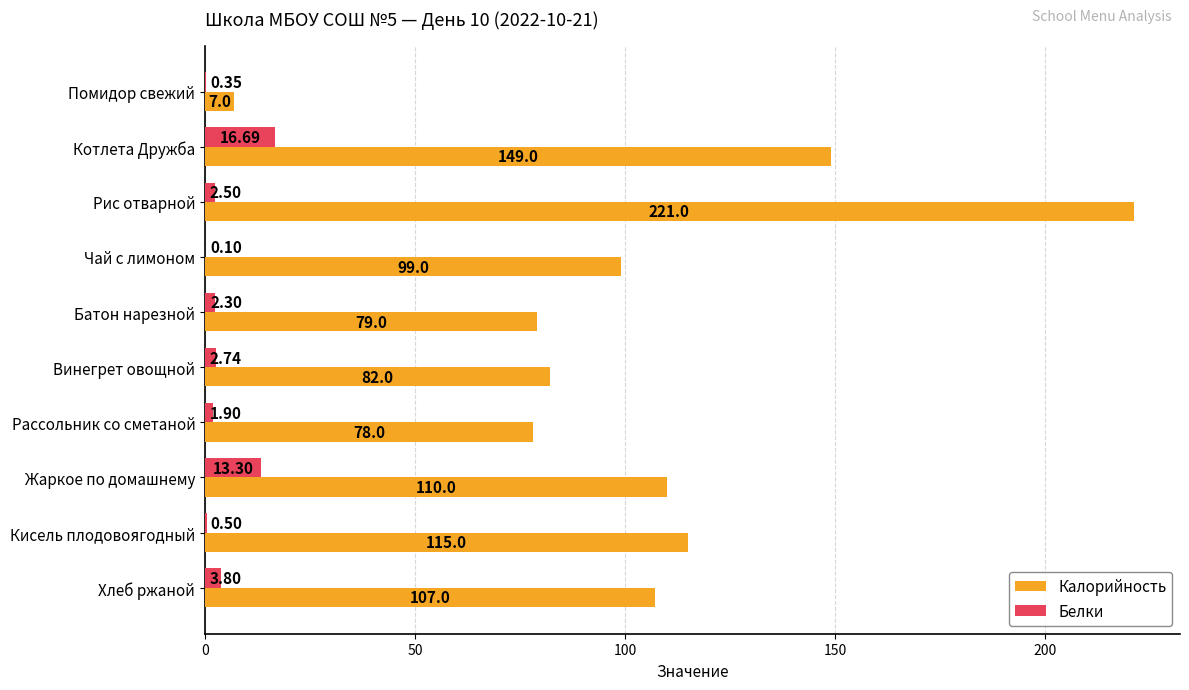

At which label does Белки reach its peak?

Котлета Дружба